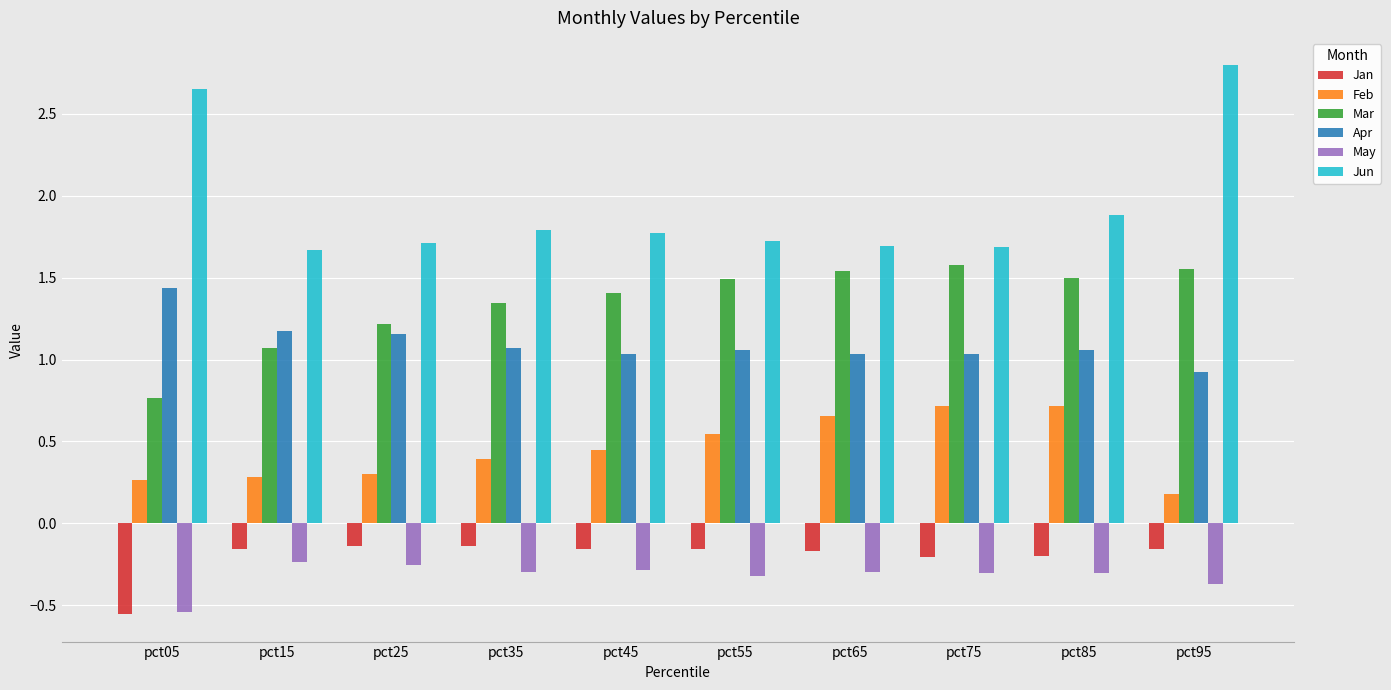

What is the sum of the Jun values at pct55 and pct25?

3.4